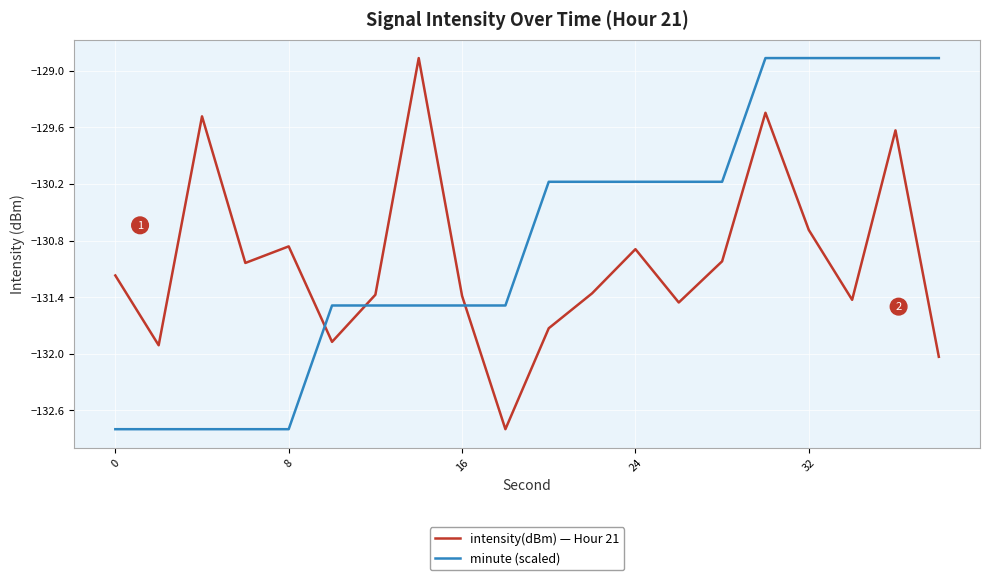

Rank the series by their average value, from lowest to highest.

intensity(dBm) — Hour 21, minute (scaled)